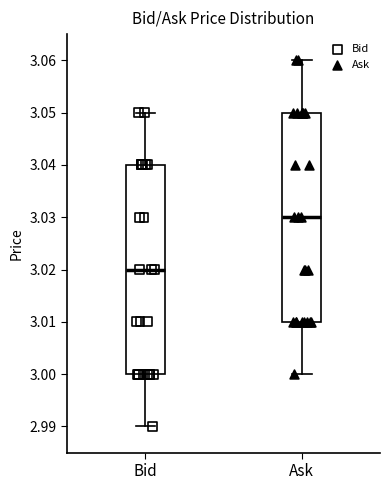

Which box's median line is the lowest?

Bid